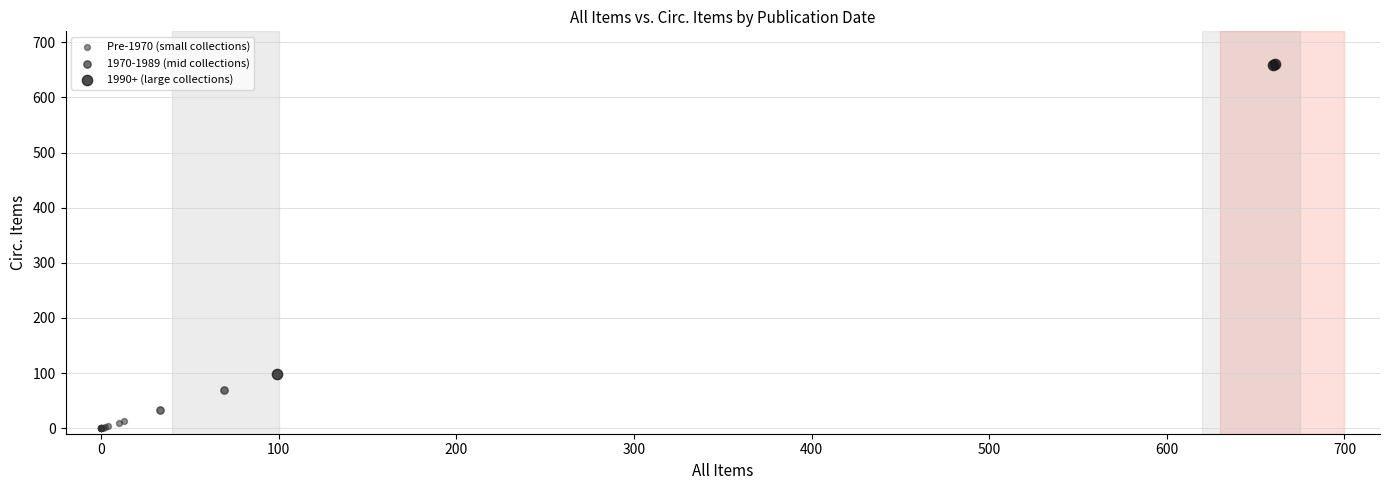

What are all the series names shown in the legend?

Pre-1970 (small collections), 1970-1989 (mid collections), 1990+ (large collections)